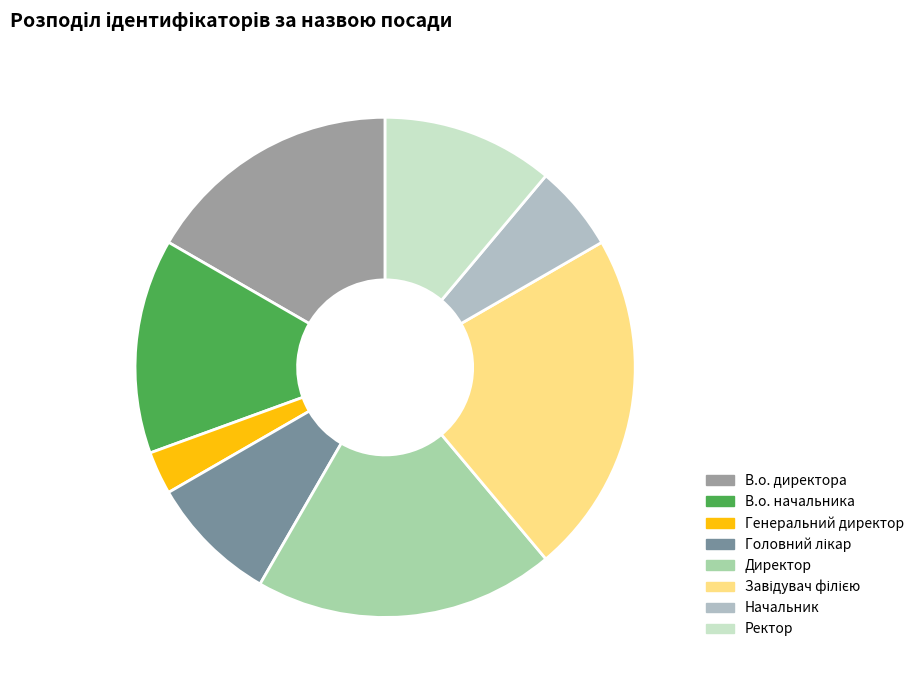

How many slices are in this pie chart?

8